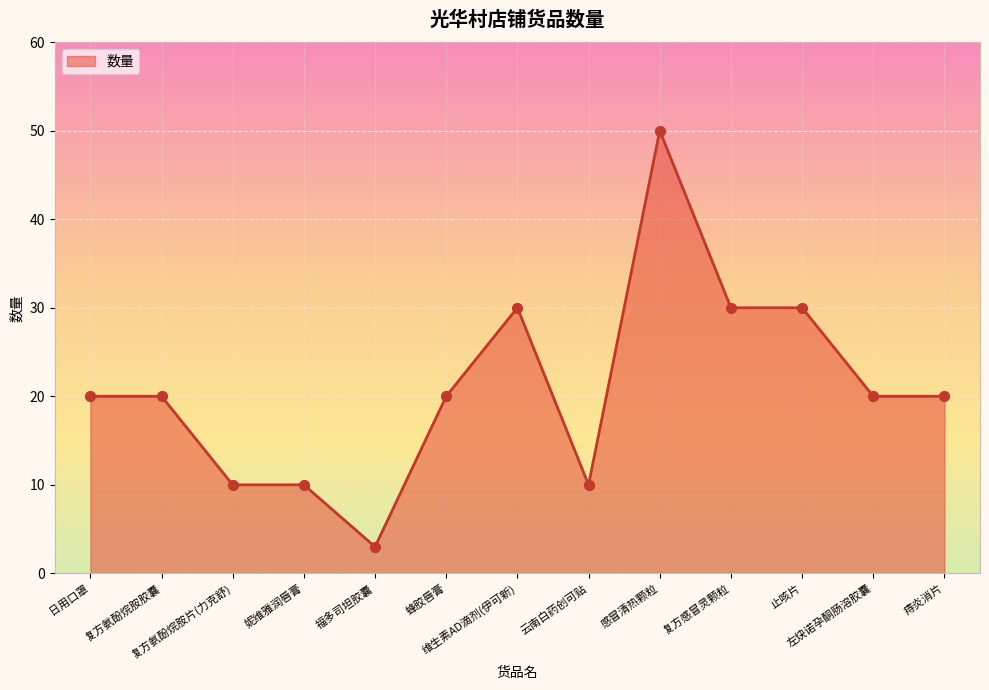

Between 福多司坦胶囊 and 止咳片, which is larger?

止咳片